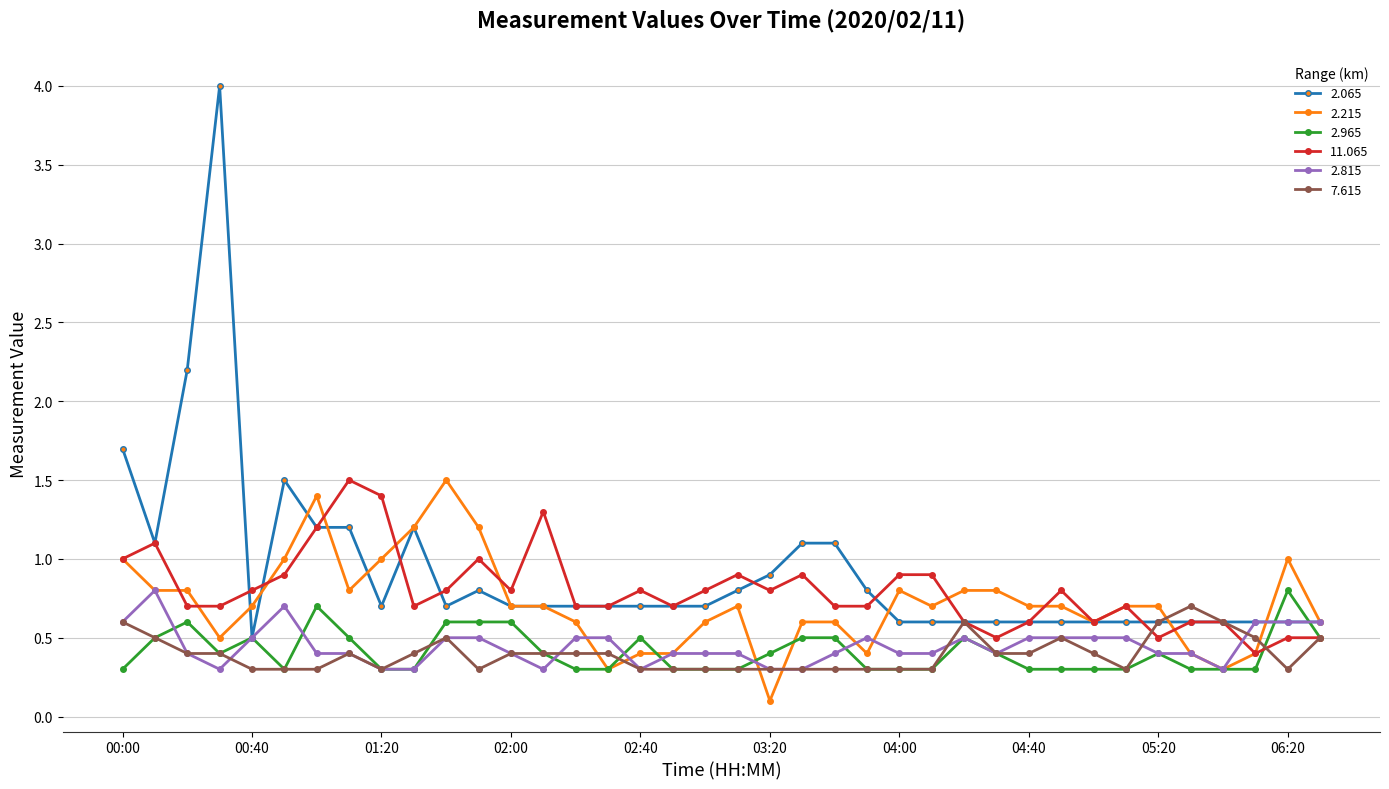

How many lines are shown in the chart?

6